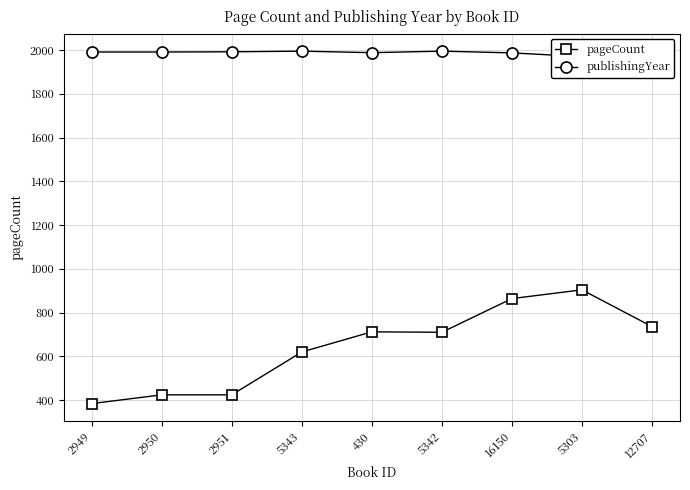

How many values in the pageCount series exceed 710?

4